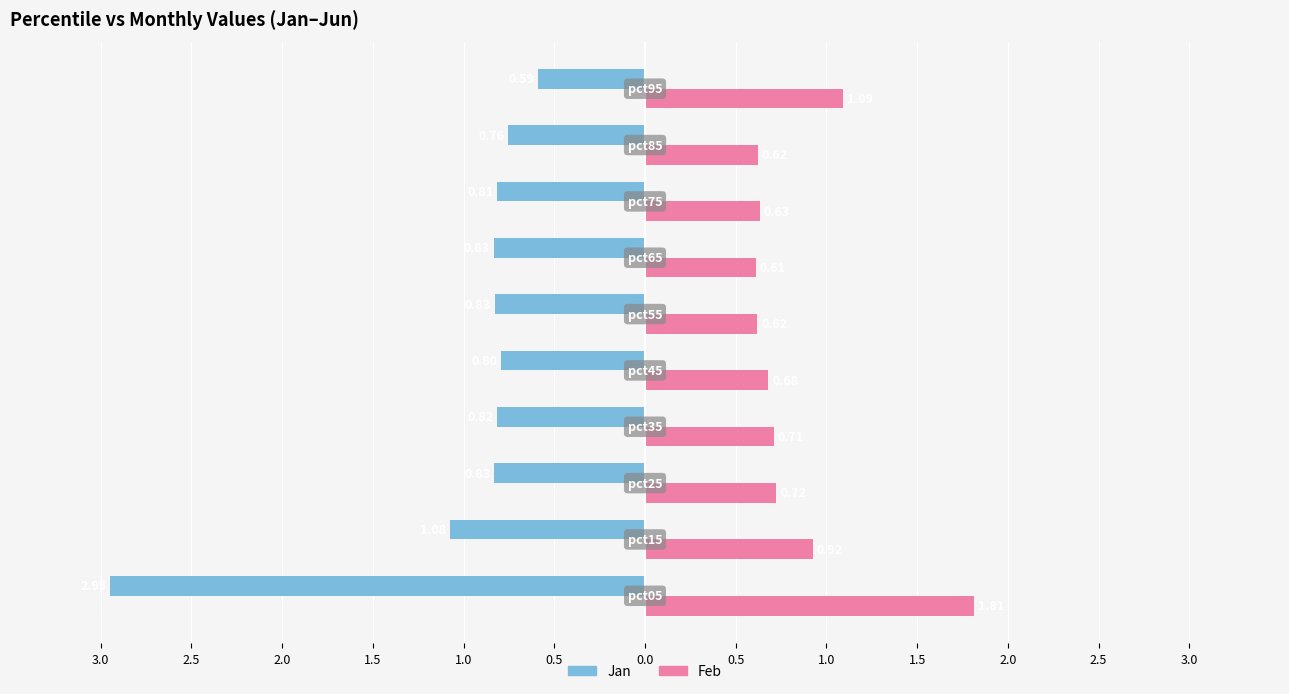

What are all the series names shown in the legend?

Jan, Feb